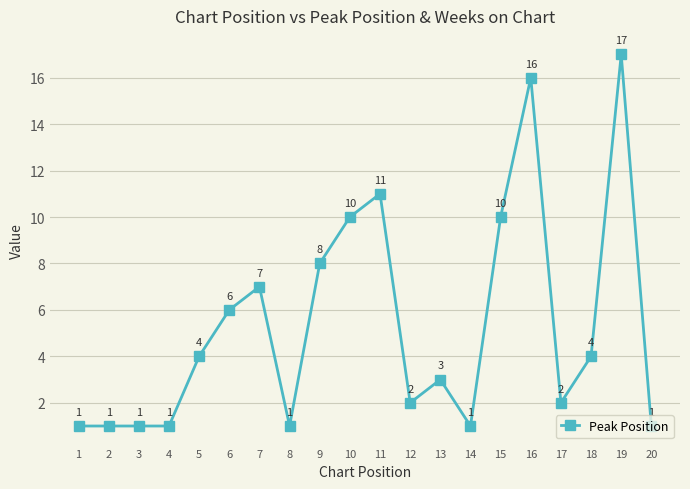

Reading left to right, extract all data points from this chart.

1=1	2=1	3=1	4=1	5=4	6=6	7=7	8=1	9=8	10=10	11=11	12=2	13=3	14=1	15=10	16=16	17=2	18=4	19=17	20=1